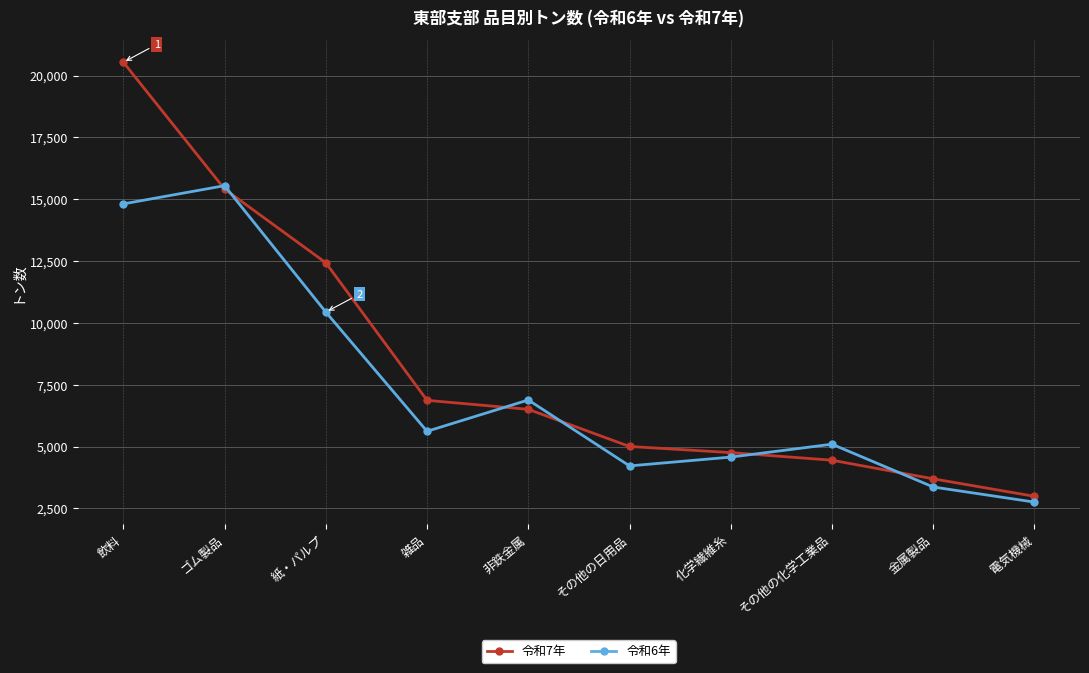

What is the spread (max minus min) of values at その他の日用品?

786